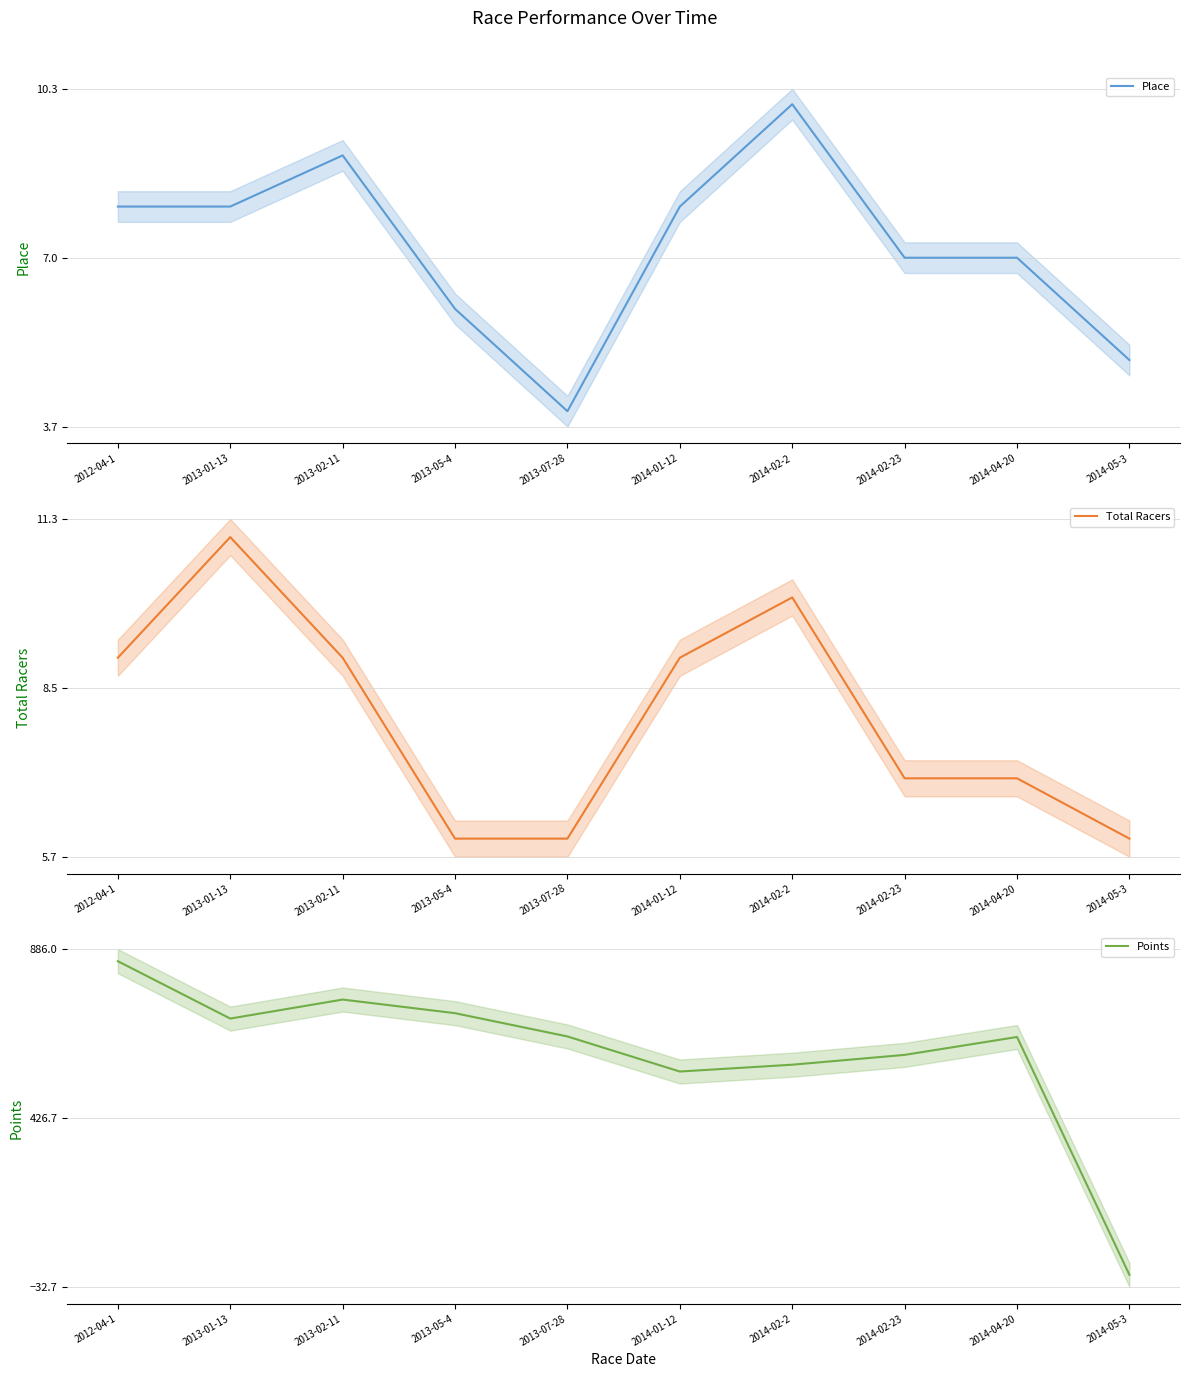

In Points, how many points are lower than both neighbors (excluding endpoints)?

2